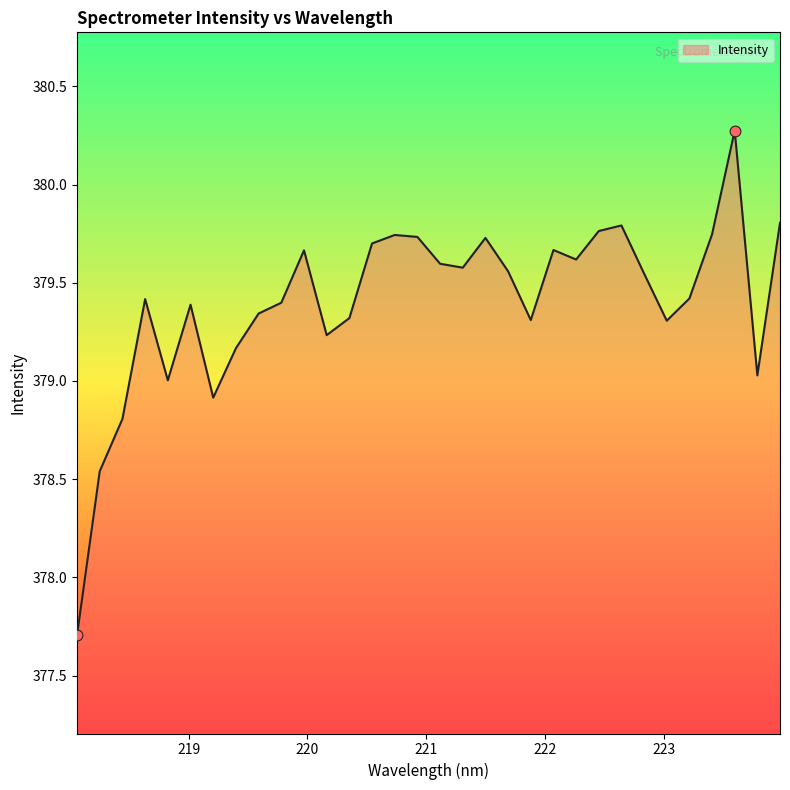

What is the greatest value displayed?

380.3